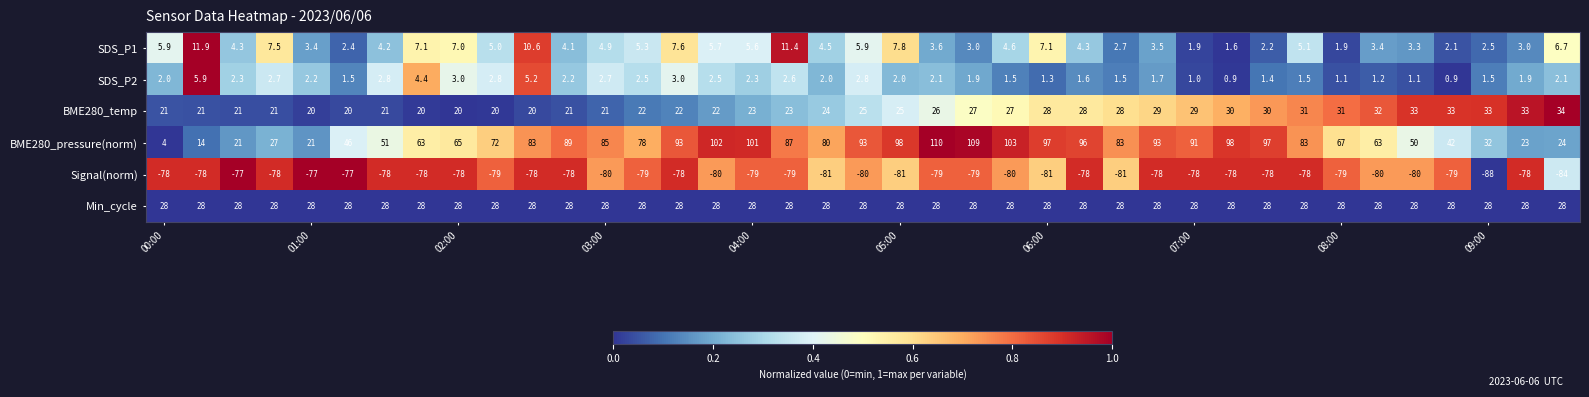

How many distinct data groups are displayed?

6